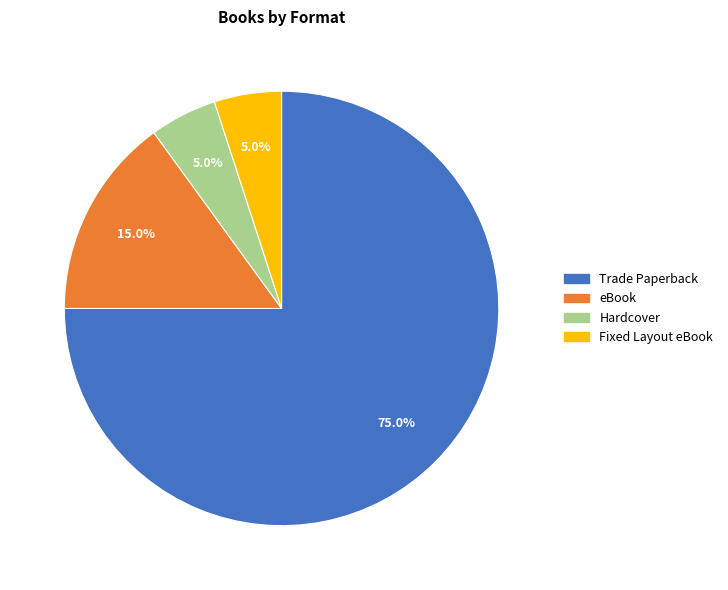

True or false: Hardcover accounts for 5% of the total.

True